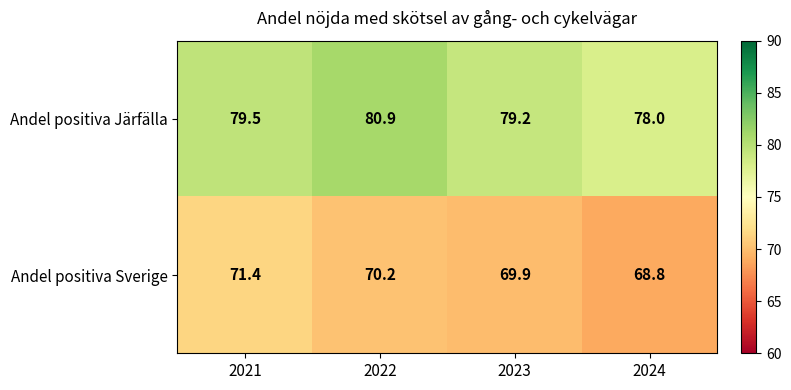

At how many categories does at least one series exceed 69?

4